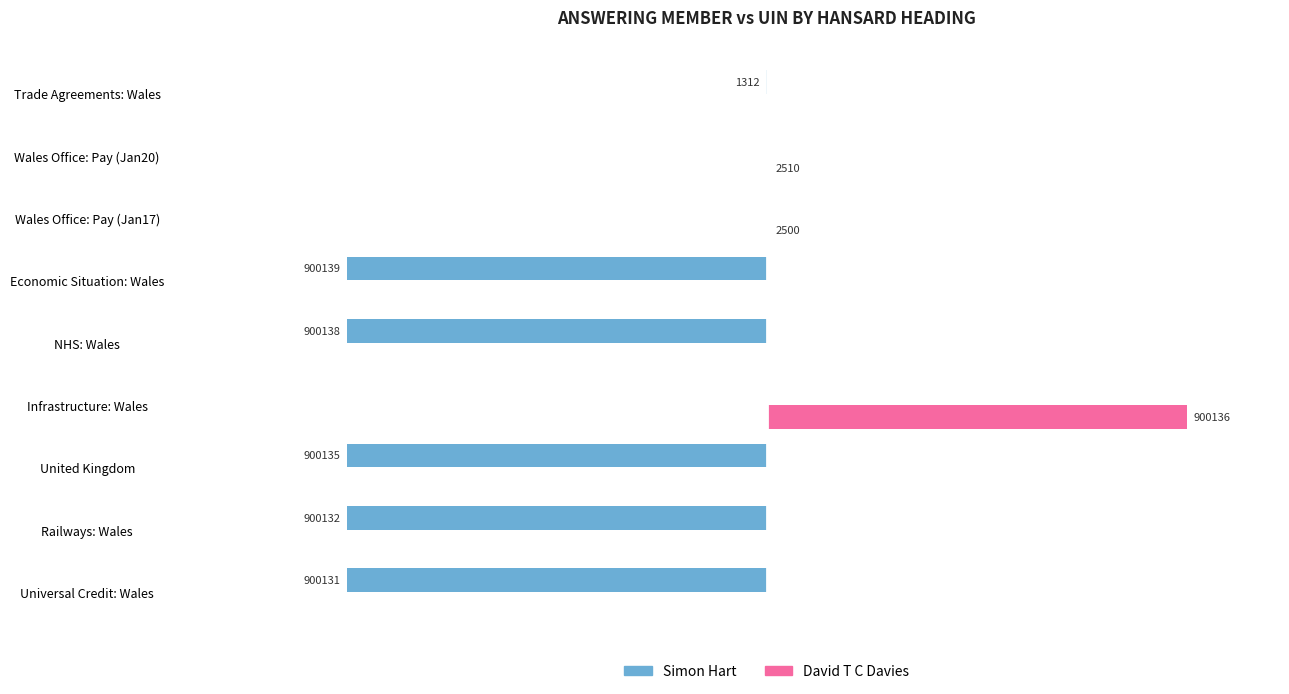

Which series has the widest spread of values?

Simon Hart